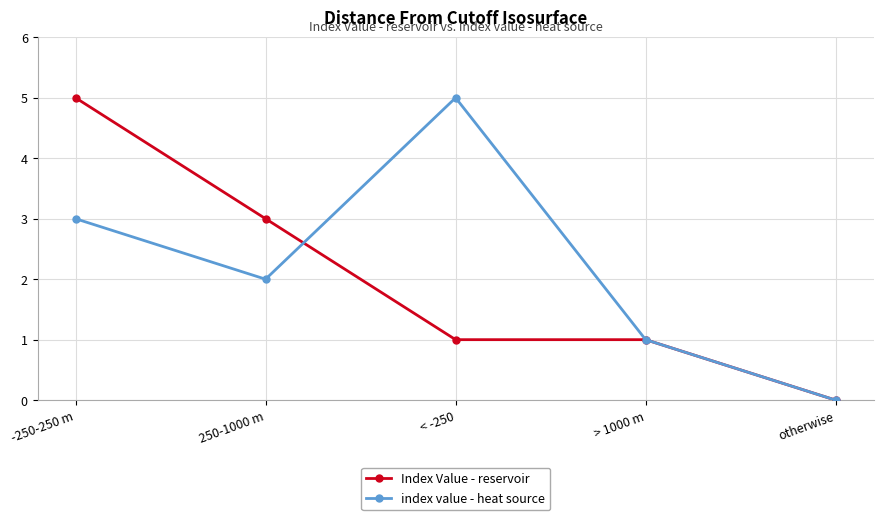

Is the value of index value - heat source at -250-250 m greater than the value of Index Value - reservoir at otherwise?

Yes